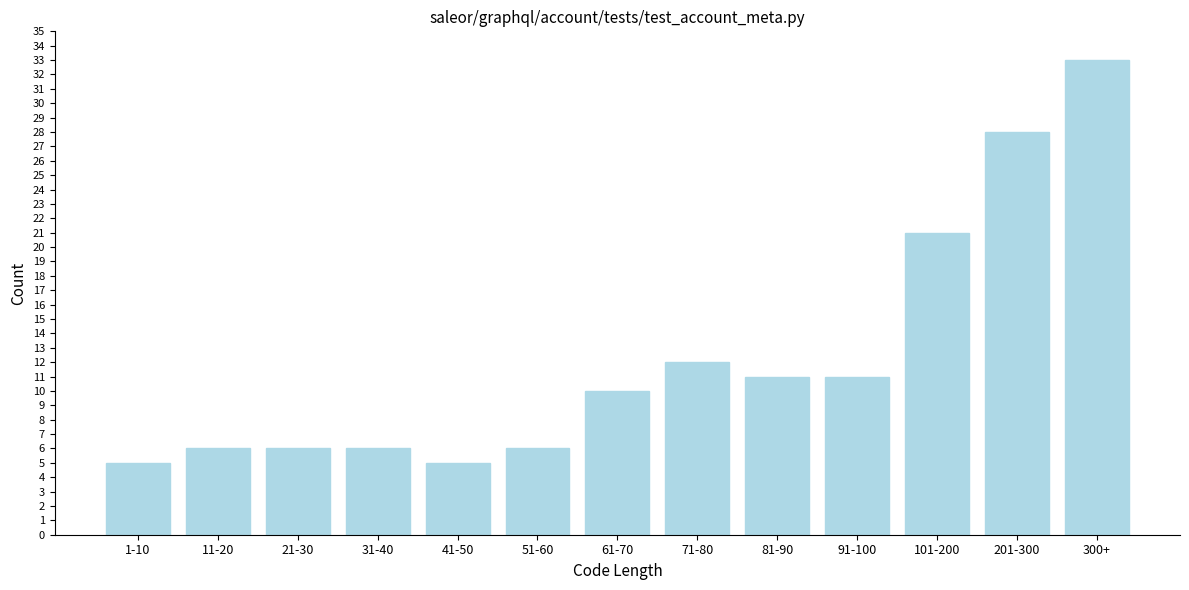

Reading left to right, transcribe all the data shown in this chart.

1-10=5	11-20=6	21-30=6	31-40=6	41-50=5	51-60=6	61-70=10	71-80=12	81-90=11	91-100=11	101-200=21	201-300=28	300+=33